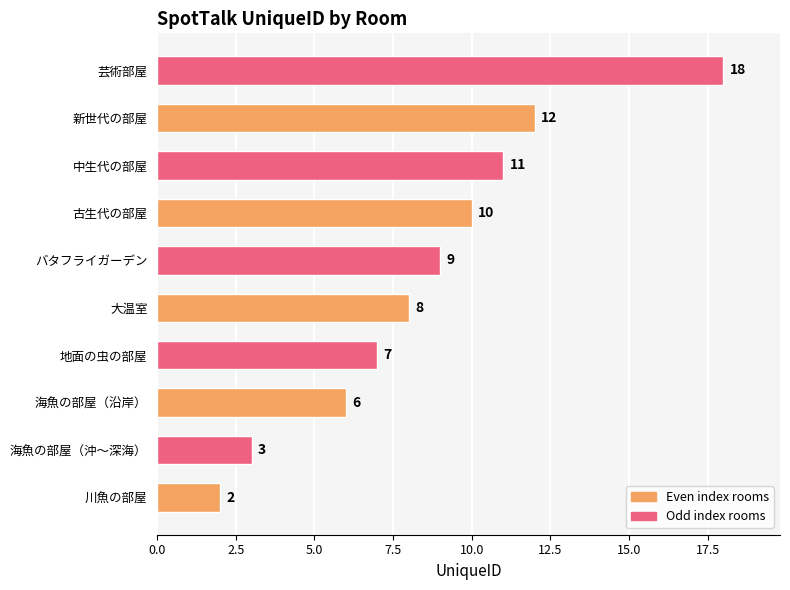

Reading bottom to top, transcribe all the data shown in this chart.

川魚の部屋=2	海魚の部屋（沖～深海）=3	海魚の部屋（沿岸）=6	地面の虫の部屋=7	大温室=8	バタフライガーデン=9	古生代の部屋=10	中生代の部屋=11	新世代の部屋=12	芸術部屋=18